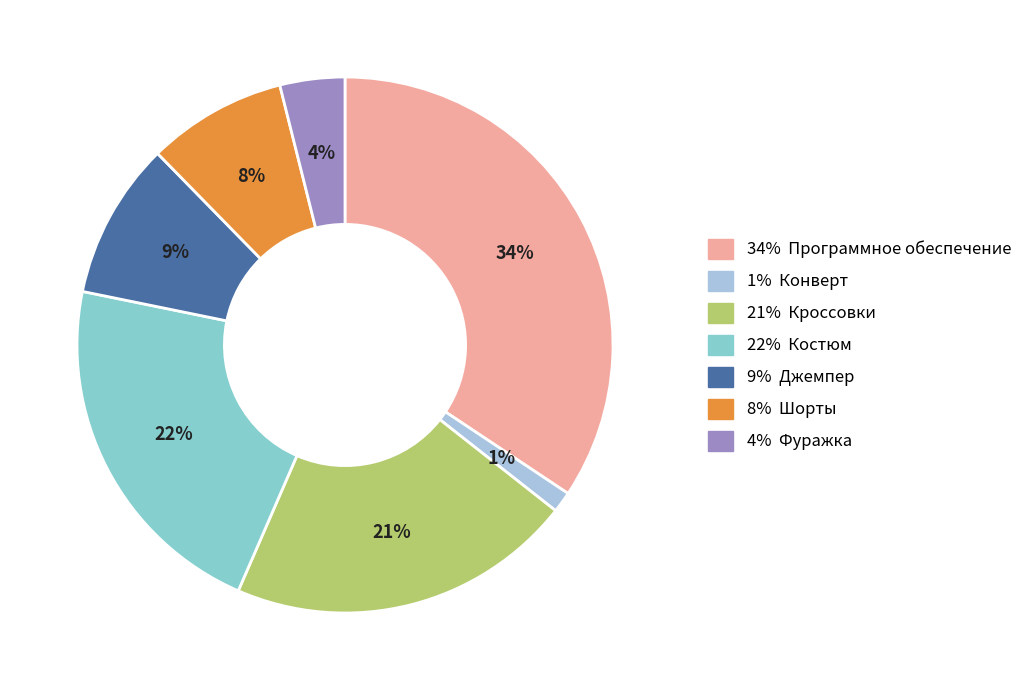

How many segments does this pie chart have?

7